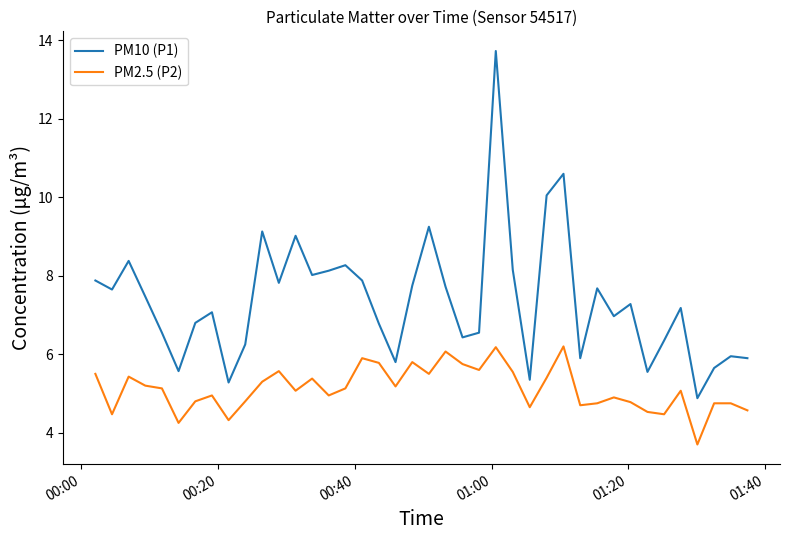

What is the average value of the PM10 (P1) series?

7.4